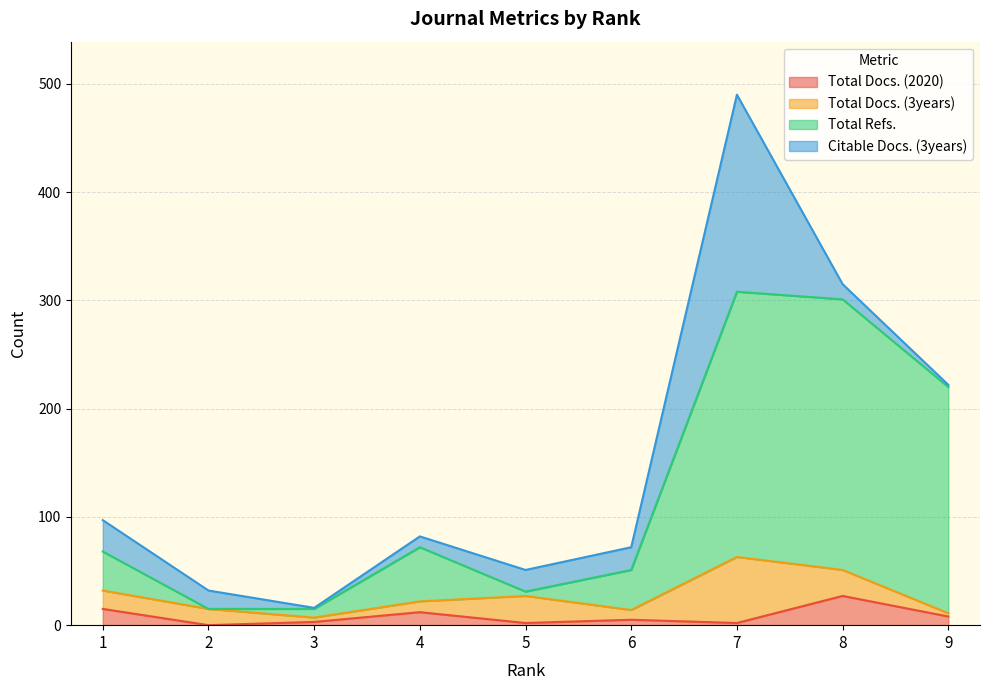

True or false: Total Refs. and Total Docs. (2020) cross at least once.

False